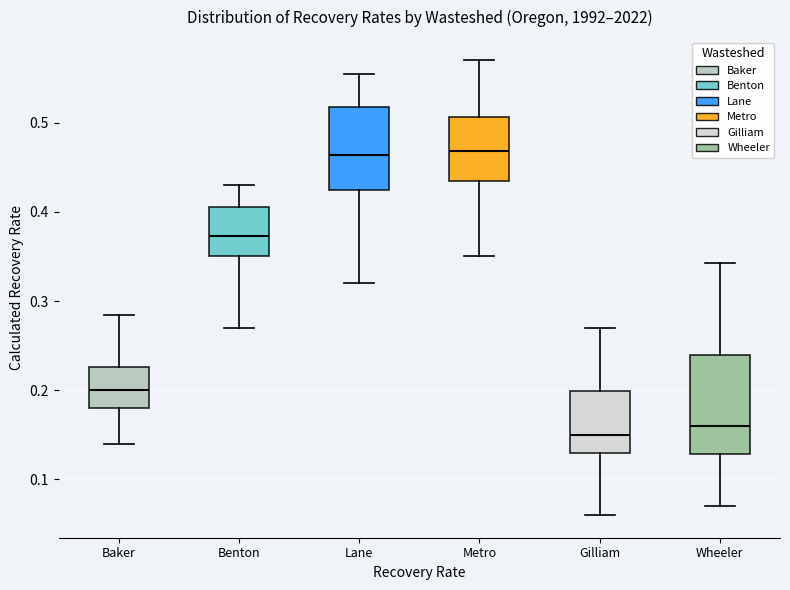

Where does the lower whisker of the box for Metro end on the y-axis? The values are not printed on the chart, so give them approximately, as read against the axis.

0.35